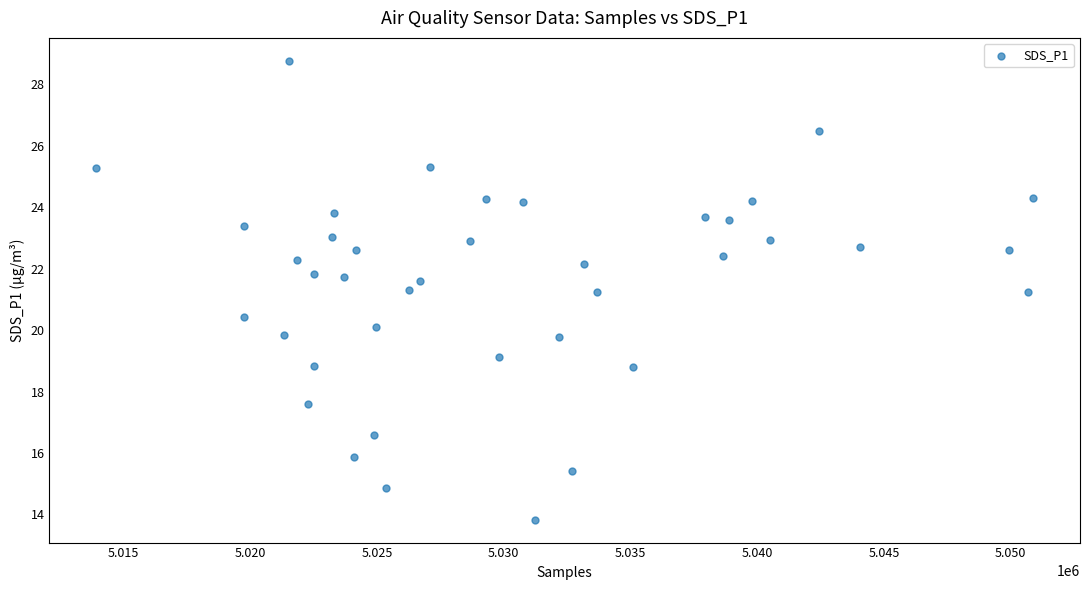

What is the range of X values (max minus min)?

36973.0